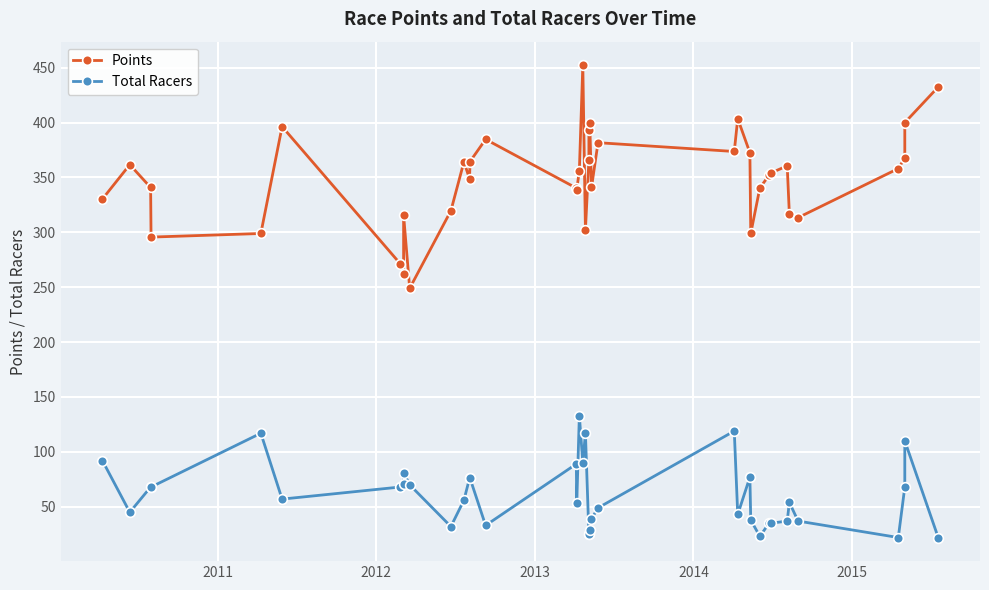

How many data points in Total Racers are less than 56?

19